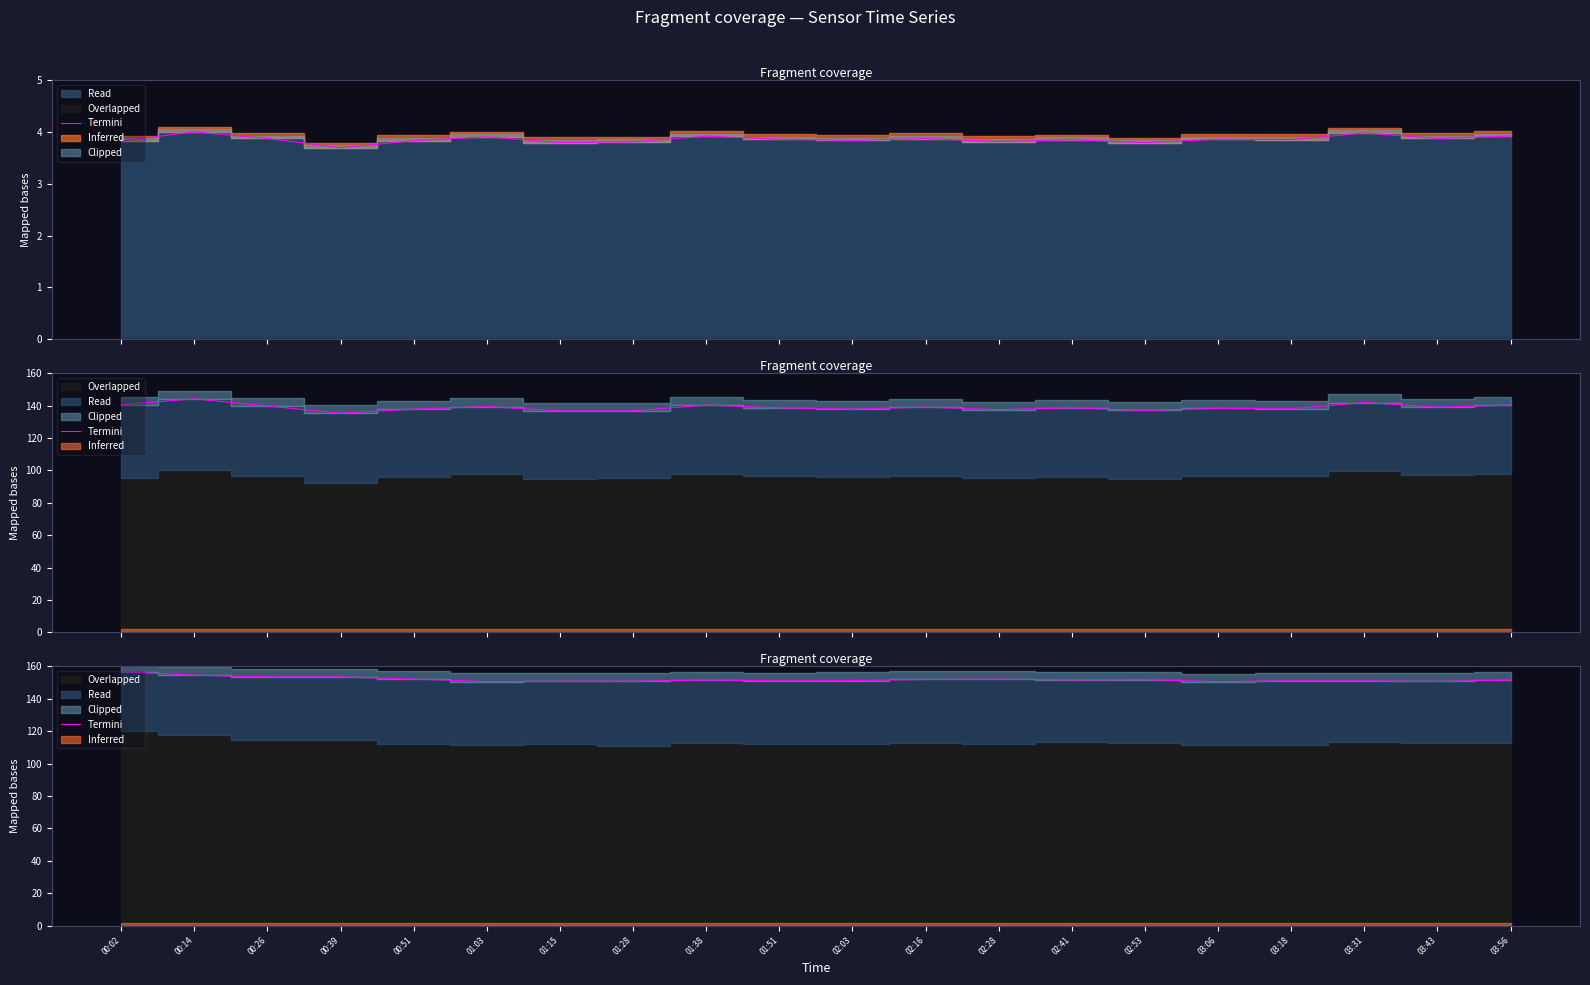

What is the difference between the maximum and minimum values?

6.2